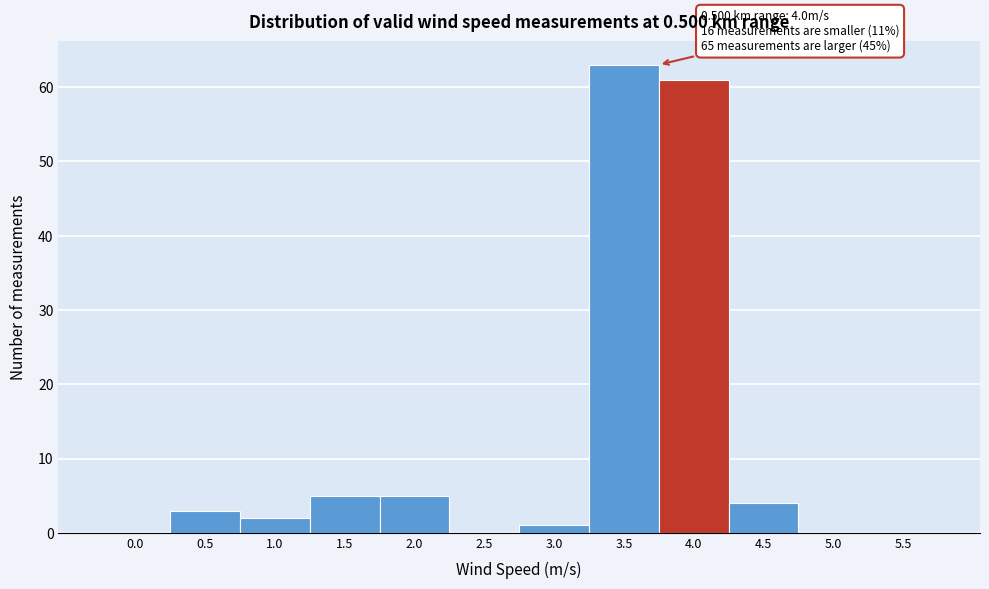

Reading left to right, what are all the values shown in this chart?

0.0=0	0.5=3	1.0=2	1.5=5	2.0=5	2.5=0	3.0=1	3.5=63	4.0=61	4.5=4	5.0=0	5.5=0